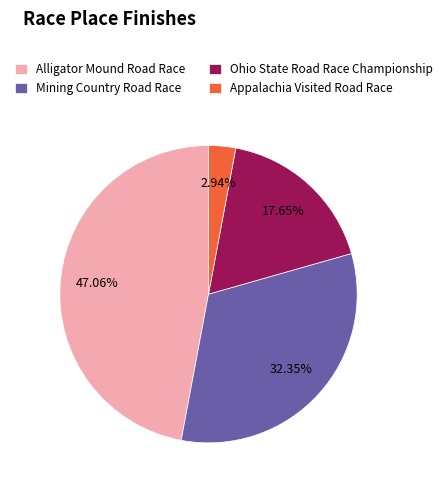

The Mining Country Road Race slice represents 40% of the pie. True or false?

False